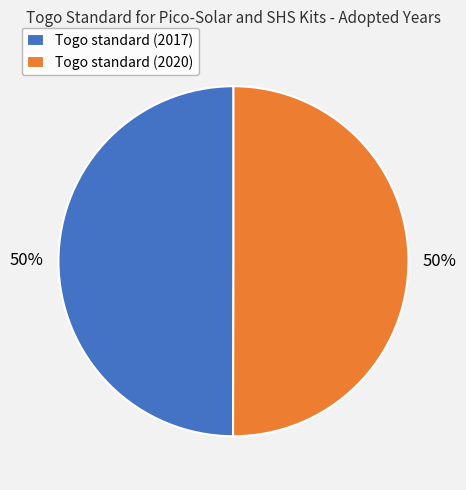

Is the sum of Togo standard (2017) and Togo standard (2020) greater than half?

Yes